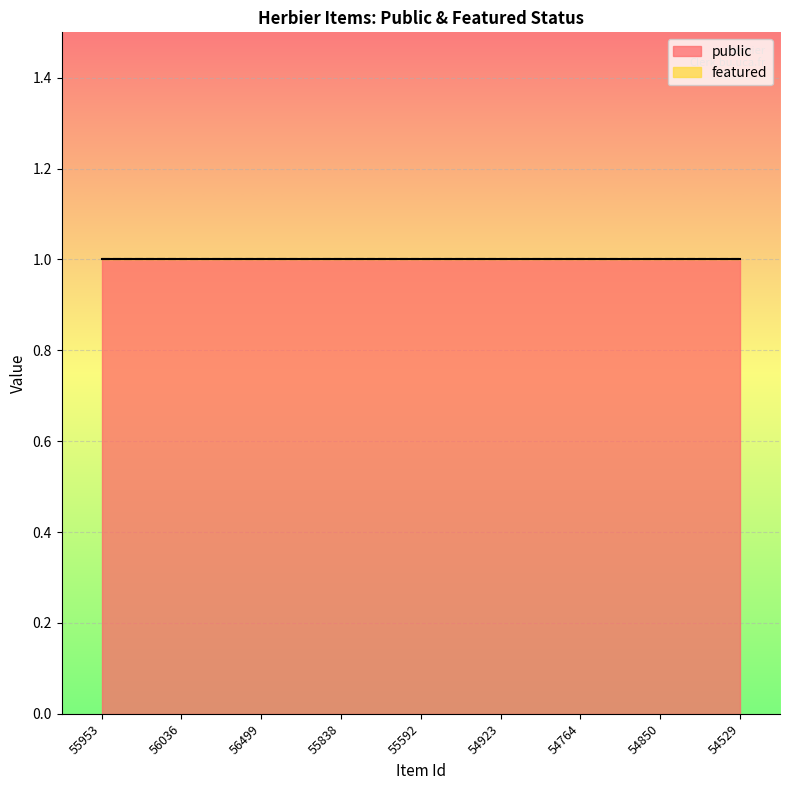

What is the label of the 9th point from the left?

54529